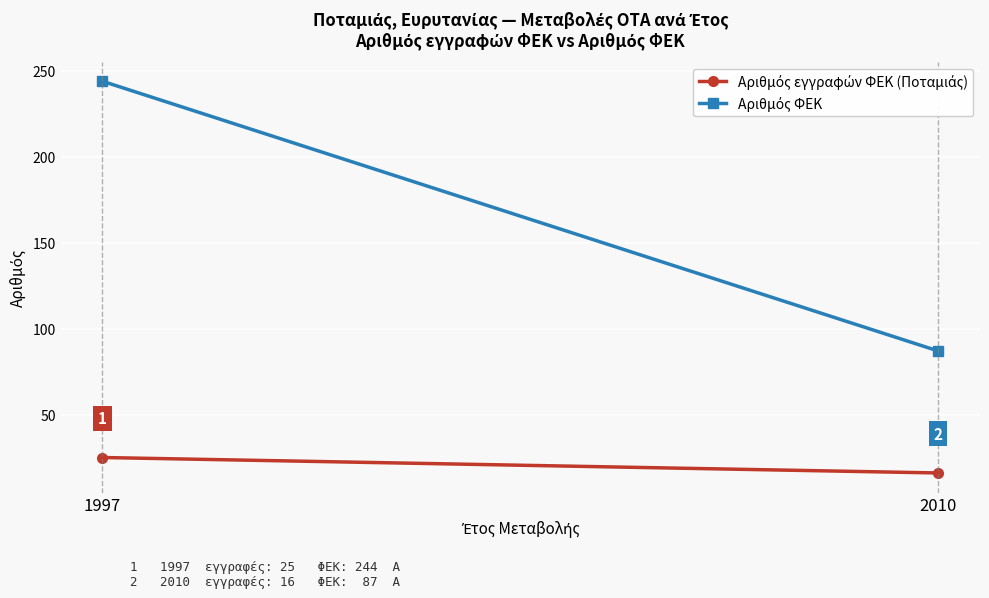

Rank the categories by Αριθμός ΦΕΚ value from lowest to highest.

2010, 1997